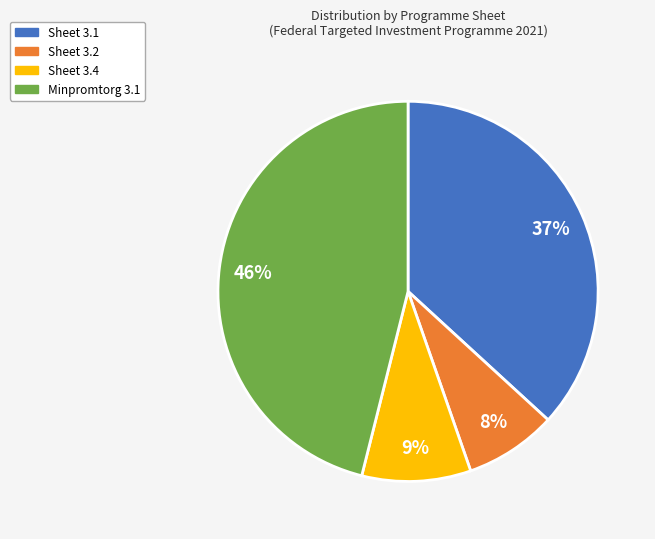

How many segments does this pie chart have?

4